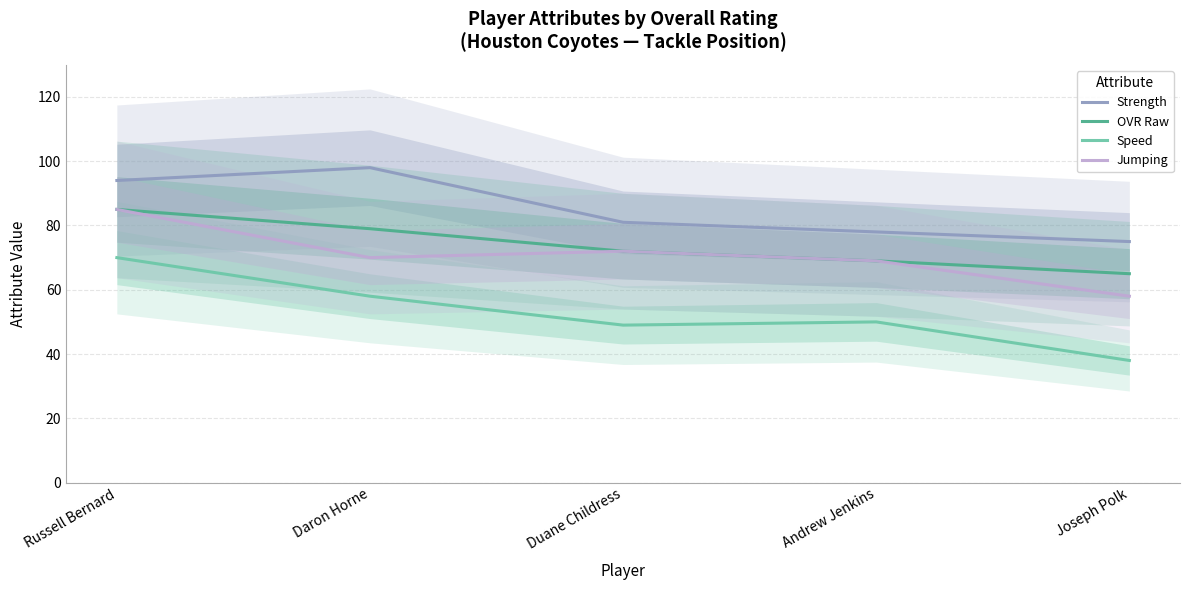

What is the difference between the second highest and minimum values in the Jumping series?

14